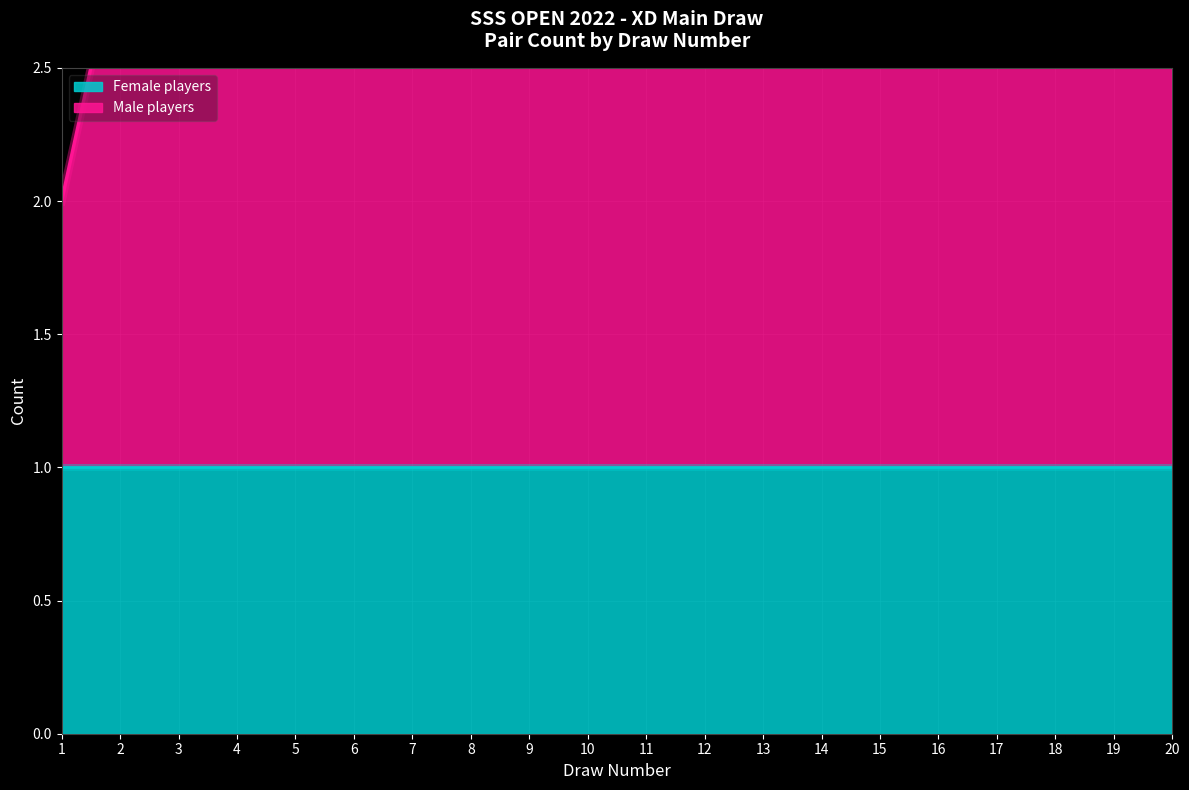

List the labels in order of value, largest first.

20, 19, 18, 17, 16, 15, 14, 13, 12, 11, 10, 9, 8, 7, 6, 5, 4, 3, 2, 1